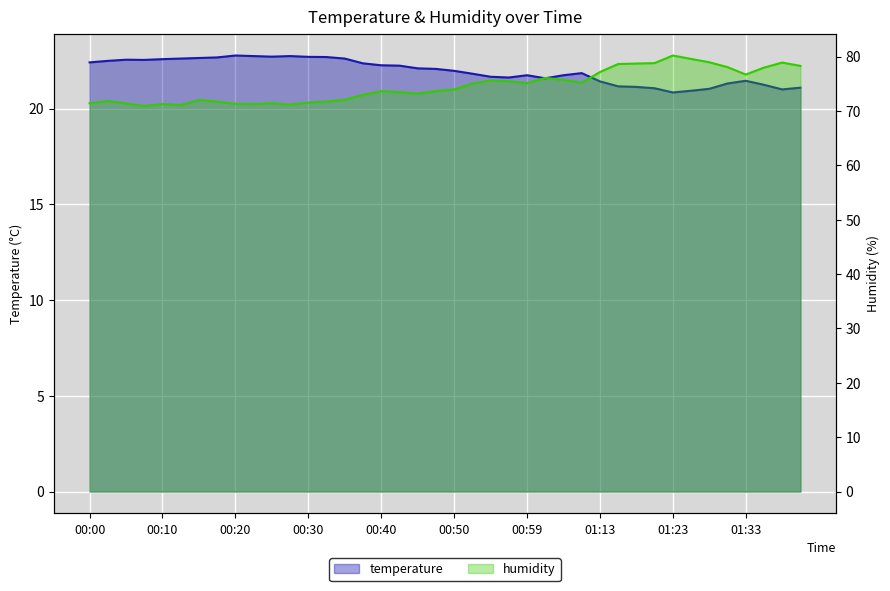

At which label does temperature first exceed 22?

00:00